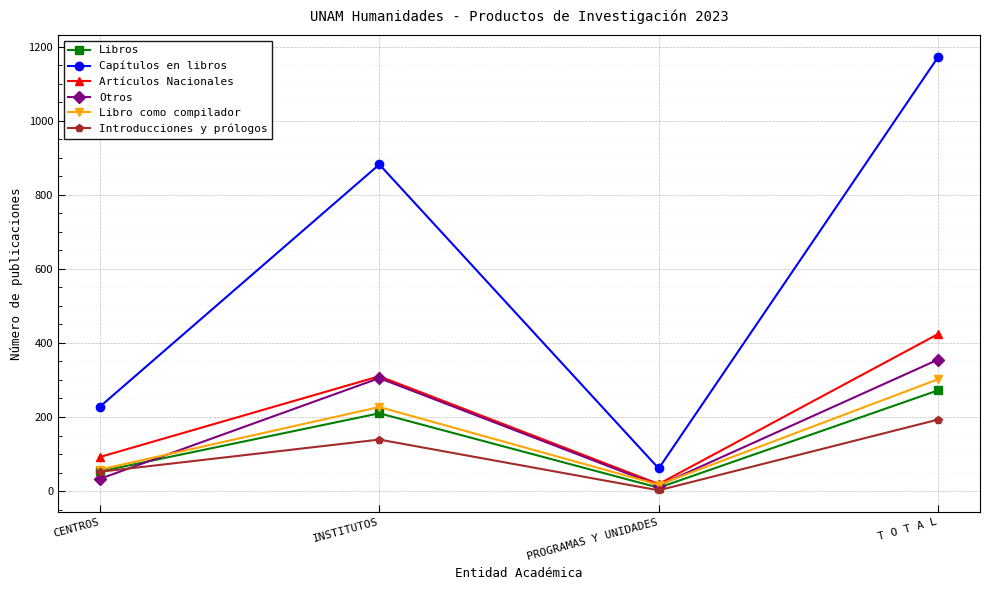

What is the spread (max minus min) of values at PROGRAMAS Y UNIDADES?

59